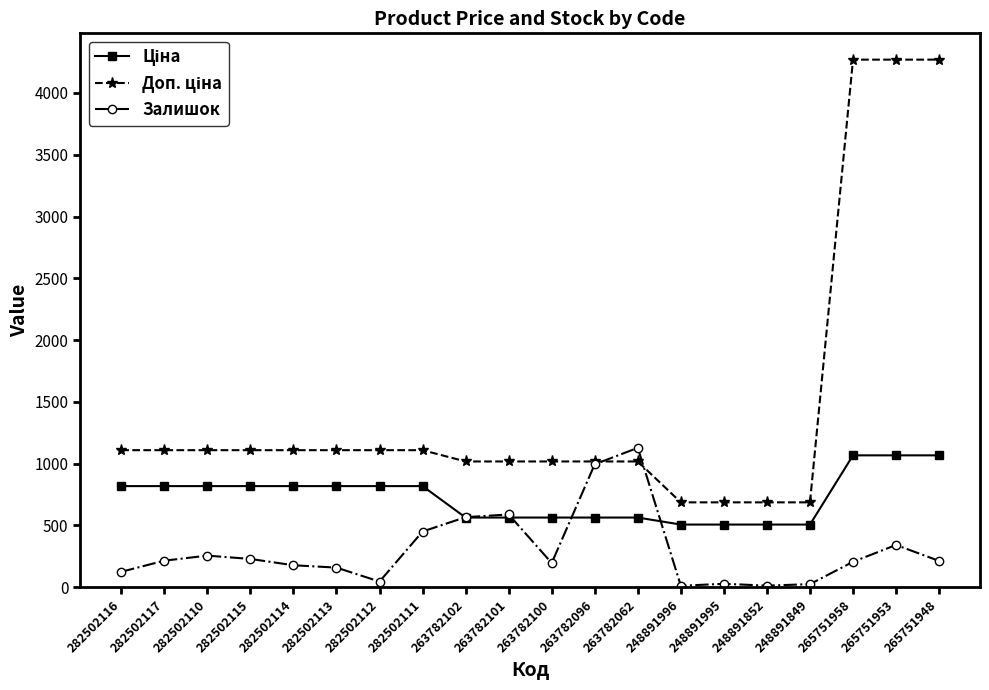

Is it true that Залишок equals 229.0 at 282502115?

True